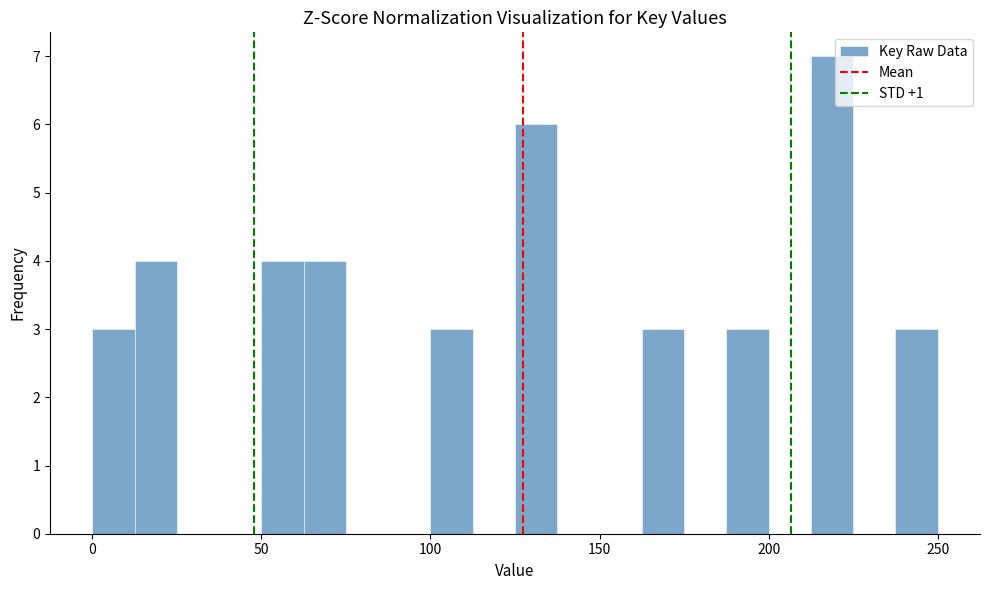

Read against the x-axis, roughly where is the centre of the tallest bar?

220